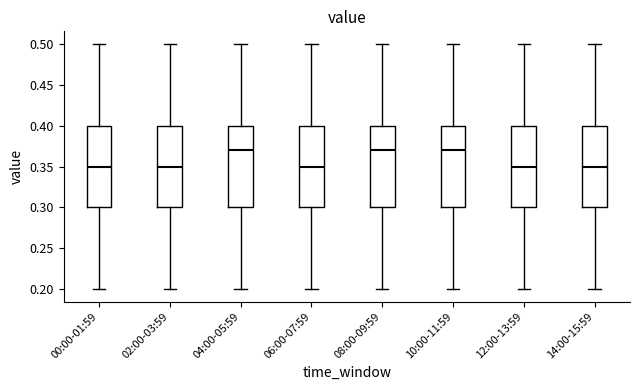

Reading left to right, transcribe this box plot: for each box, give where its median line is, the range the box spans, and where its two whiskers end, as read against the y-axis. The values are not printed on the chart, so give them approximately, as read against the axis.

00:00-01:59: median 0.35, box 0.30 to 0.40, whiskers 0.20 to 0.50
02:00-03:59: median 0.35, box 0.30 to 0.40, whiskers 0.20 to 0.50
04:00-05:59: median 0.37, box 0.30 to 0.40, whiskers 0.20 to 0.50
06:00-07:59: median 0.35, box 0.30 to 0.40, whiskers 0.20 to 0.50
08:00-09:59: median 0.37, box 0.30 to 0.40, whiskers 0.20 to 0.50
10:00-11:59: median 0.37, box 0.30 to 0.40, whiskers 0.20 to 0.50
12:00-13:59: median 0.35, box 0.30 to 0.40, whiskers 0.20 to 0.50
14:00-15:59: median 0.35, box 0.30 to 0.40, whiskers 0.20 to 0.50